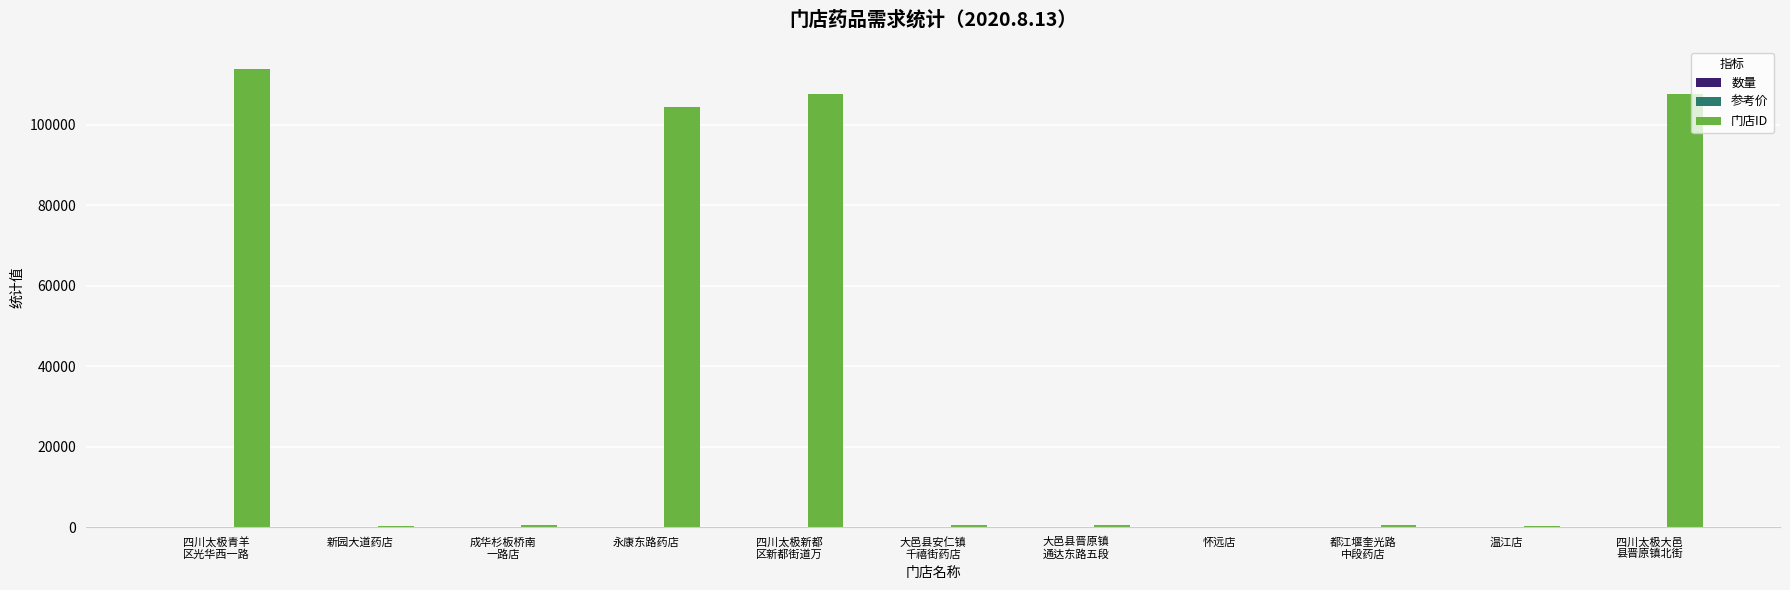

Which series has the largest total across all categories?

门店ID